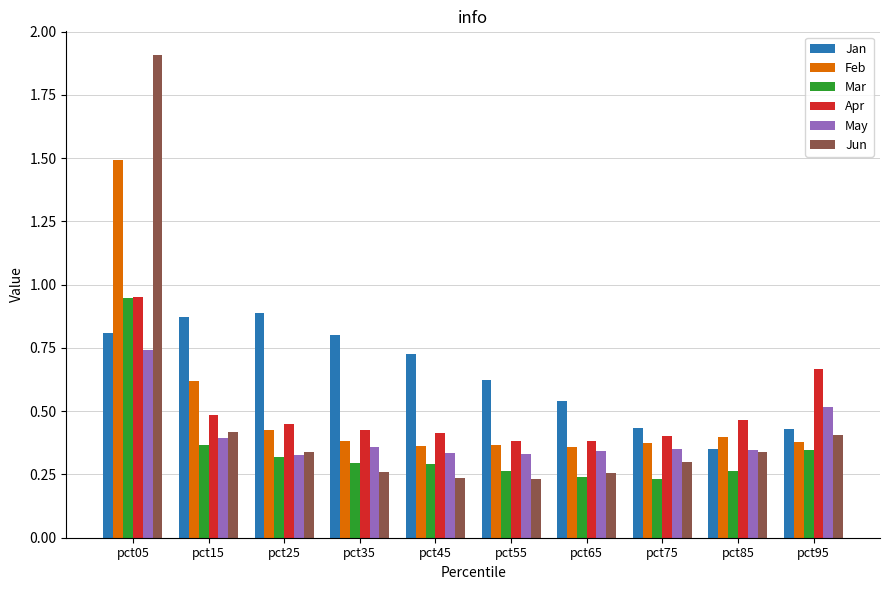

Between pct45 and pct75, which series saw the biggest shift?

Jan